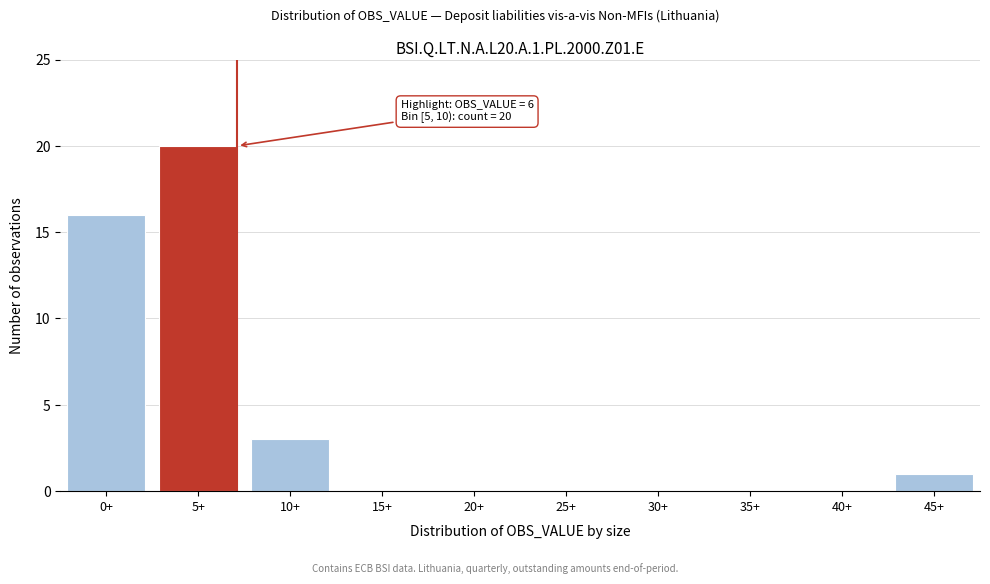

Reading left to right, list all the values displayed in this chart.

0+=16	5+=20	10+=3	15+=0	20+=0	25+=0	30+=0	35+=0	40+=0	45+=1